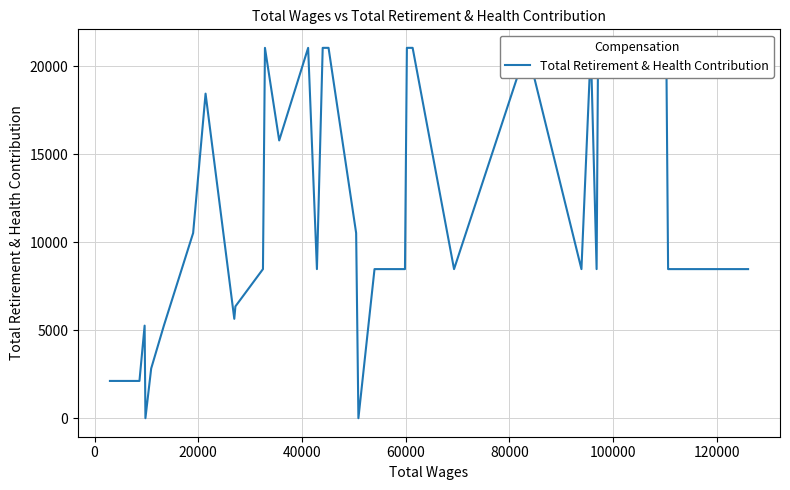

True or false: the data has more than 2 interior local peaks.

True